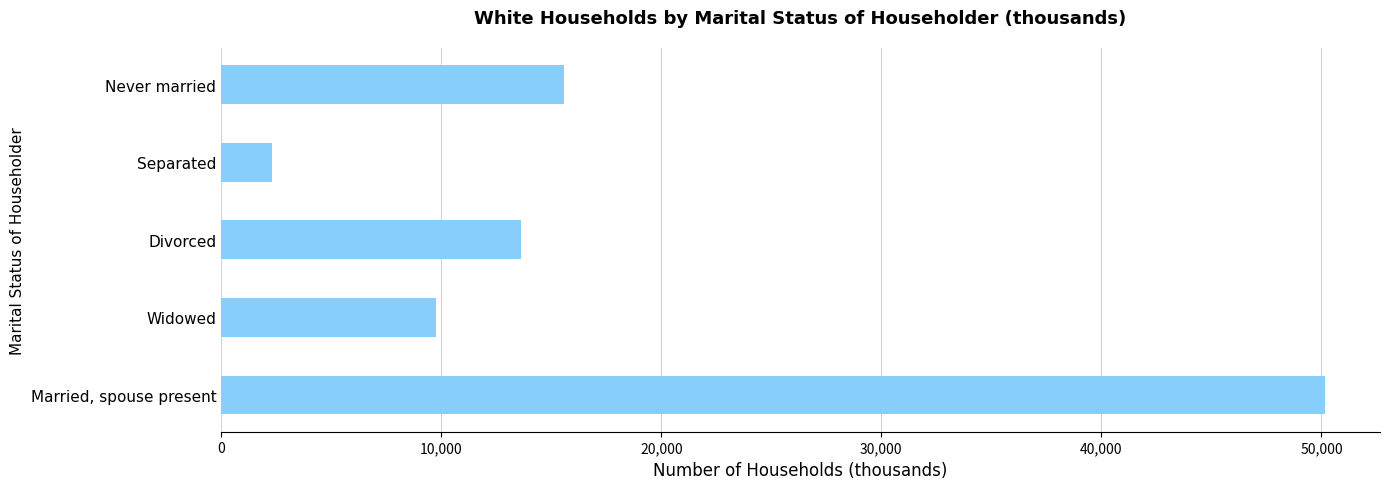

Are the bars grouped side by side (vs. stacked)?

No